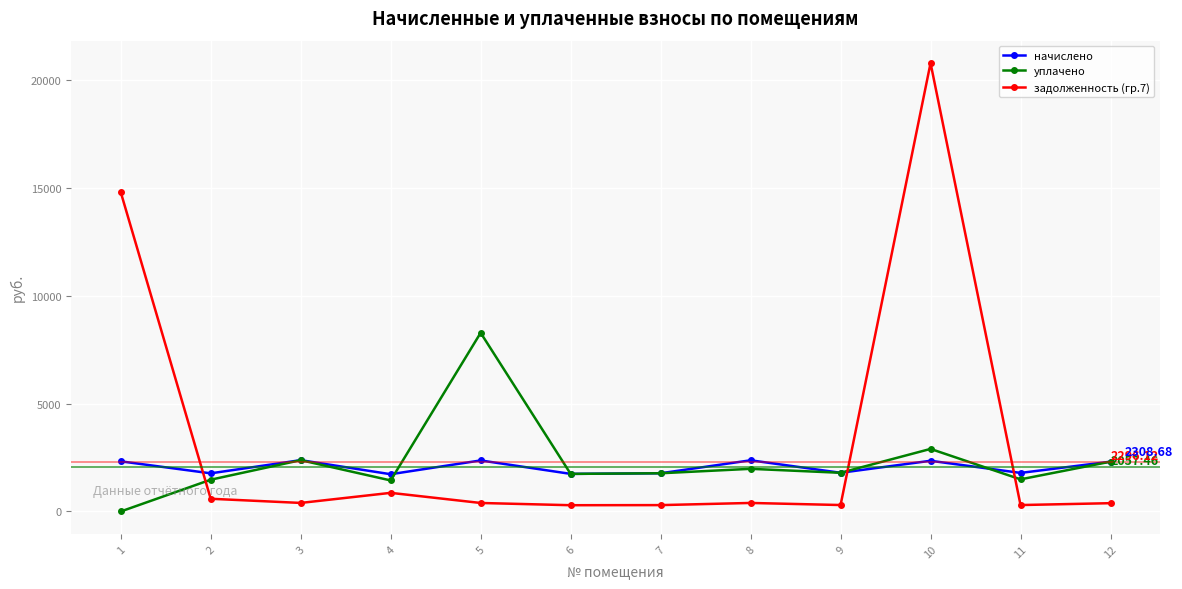

Where does the задолженность (гр.7) series first go above 395?

1